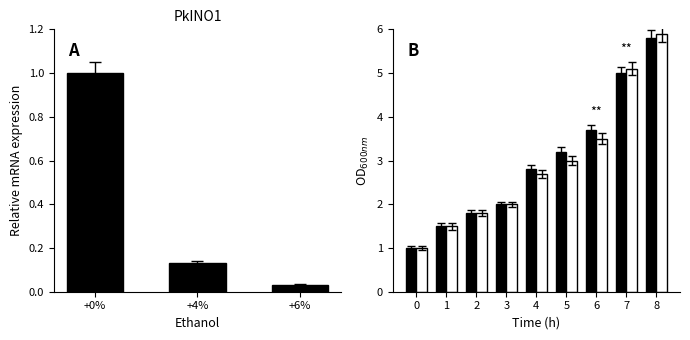

Reading left to right, extract all data points from this chart.

Filled: 1.0	1.5	1.8	2.0	2.8	3.2	3.7	5.0	5.8
Open: 1.0	1.5	1.8	2.0	2.7	3.0	3.5	5.1	5.9